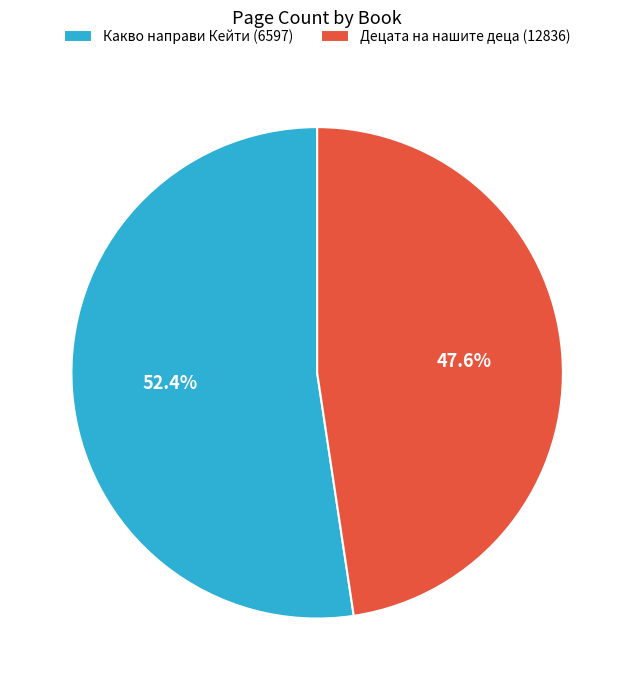

Which category has the biggest portion of the pie?

Какво направи Кейти (6597)